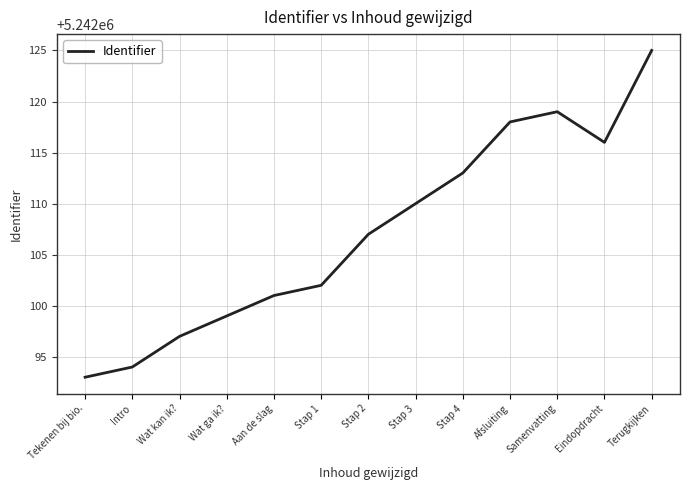

Which has a higher value, Stap 3 or Wat ga ik??

Stap 3